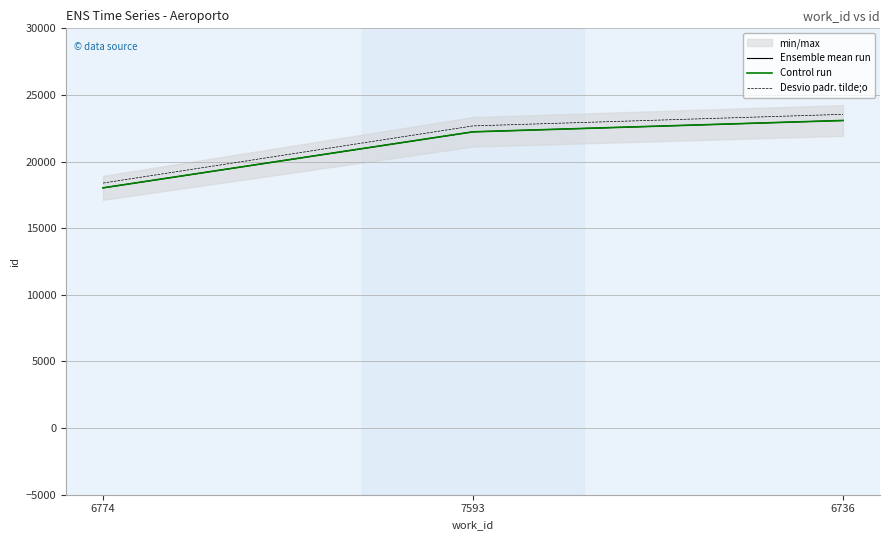

Rank the series by their maximum value, from highest to lowest.

Desvio padr. tilde;o, Ensemble mean run, Control run